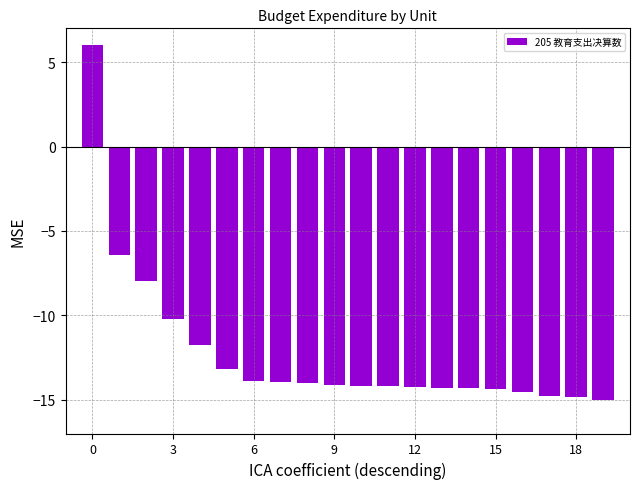

What is the greatest value displayed?

6.0